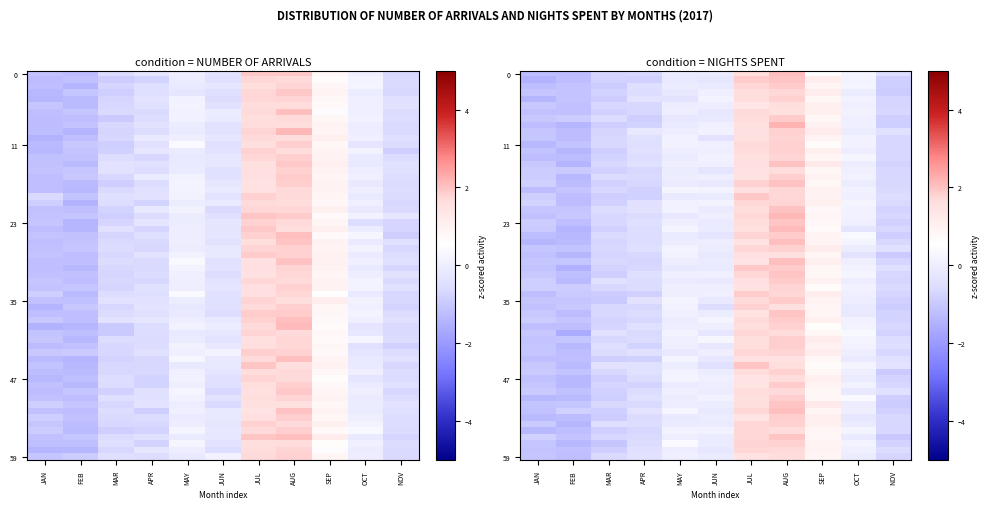

Which series has the largest total across all categories?

NIGHTS SPENT